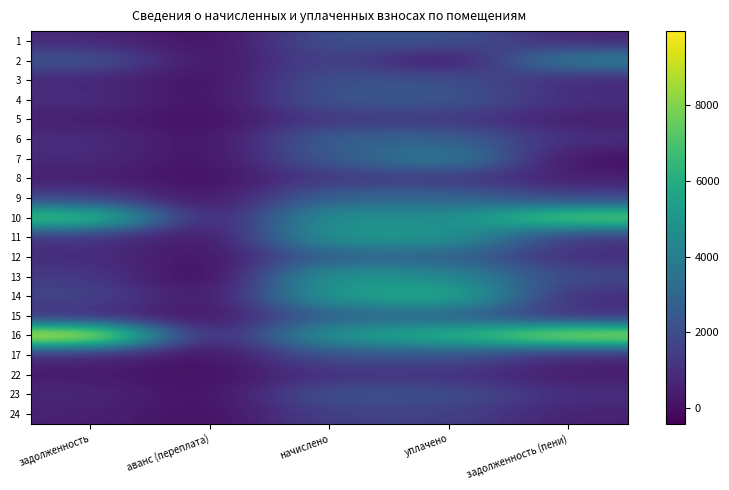

Reading right to left, list all the values displayed in this chart.

1: задолженность (пени)=739.9	уплачено=2298.3	начислено=2219.6	аванс (переплата)=0.0	задолженность=818.6
2: задолженность (пени)=4198.2	уплачено=0.0	начислено=1799.2	аванс (переплата)=0.0	задолженность=2399.0
3: задолженность (пени)=738.6	уплачено=2215.9	начислено=2215.9	аванс (переплата)=0.0	задолженность=738.6
4: задолженность (пени)=987.2	уплачено=2429.7	начислено=2429.7	аванс (переплата)=0.0	задолженность=987.2
5: задолженность (пени)=427.0	уплачено=1279.4	начислено=1279.4	аванс (переплата)=0.0	задолженность=427.0
6: задолженность (пени)=957.4	уплачено=2872.2	начислено=2872.2	аванс (переплата)=0.0	задолженность=957.4
7: задолженность (пени)=0.0	уплачено=4221.6	начислено=2533.0	аванс (переплата)=0.0	задолженность=844.3
8: задолженность (пени)=442.4	уплачено=1327.3	начислено=1327.3	аванс (переплата)=0.0	задолженность=442.4
9: задолженность (пени)=1722.1	уплачено=2983.1	начислено=2982.8	аванс (переплата)=0.0	задолженность=1722.4
10: задолженность (пени)=7761.9	уплачено=4548.7	начислено=5040.1	аванс (переплата)=0.0	задолженность=7270.5
11: задолженность (пени)=1168.8	уплачено=5143.4	начислено=5143.4	аванс (переплата)=0.0	задолженность=1168.8
12: задолженность (пени)=926.7	уплачено=2780.0	начислено=2780.0	аванс (переплата)=0.0	задолженность=926.7
13: задолженность (пени)=1859.6	уплачено=4568.1	начислено=5265.4	аванс (переплата)=-410.1	задолженность=1386.6
14: задолженность (пени)=898.7	уплачено=6195.9	начислено=5305.6	аванс (переплата)=0.0	задолженность=1789.0
15: задолженность (пени)=948.8	уплачено=2846.4	начислено=2846.4	аванс (переплата)=0.0	задолженность=948.8
16: задолженность (пени)=9016.9	уплачено=6263.1	начислено=5331.4	аванс (переплата)=0.0	задолженность=9948.6
17: задолженность (пени)=740.2	уплачено=2215.9	начислено=2215.9	аванс (переплата)=0.0	задолженность=740.2
22: задолженность (пени)=355.2	уплачено=1065.5	начислено=1065.5	аванс (переплата)=0.0	задолженность=355.2
23: задолженность (пени)=972.6	уплачено=2134.9	начислено=2348.6	аванс (переплата)=0.0	задолженность=758.9
24: задолженность (пени)=520.4	уплачено=1559.6	начислено=1559.6	аванс (переплата)=0.0	задолженность=520.4